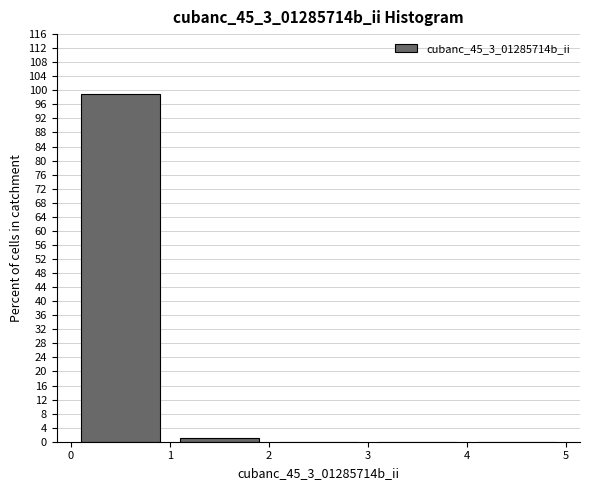

What is the height of the bar covering 0 to 1 on the x-axis? The values are not printed on the chart, so give them approximately, as read against the axis.

99